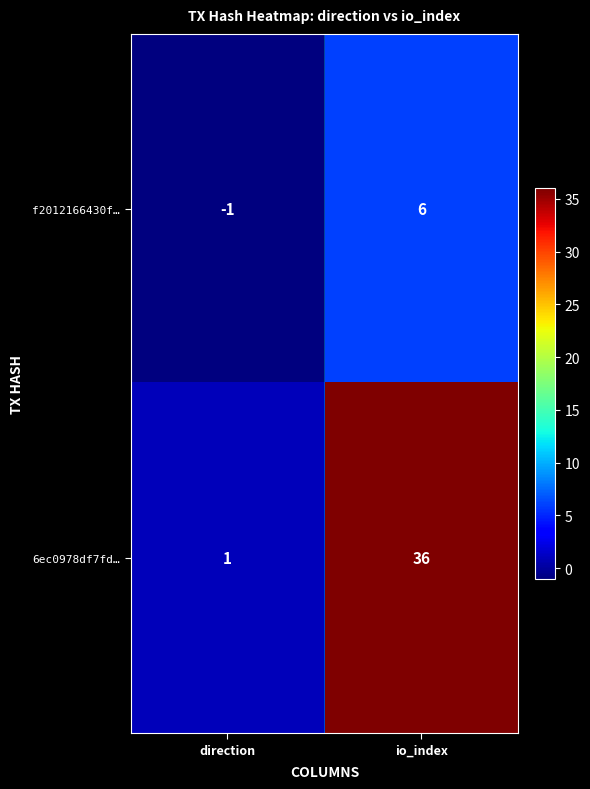

What is the greatest value displayed?

36